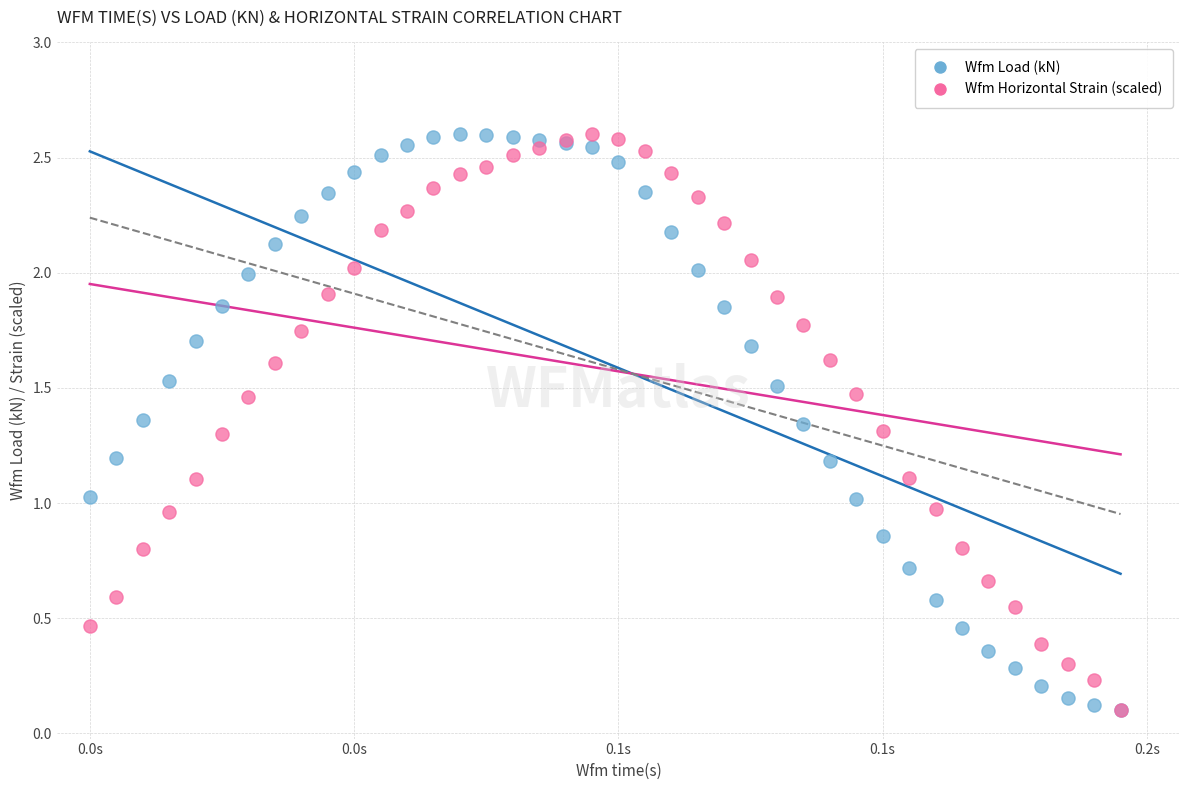

What are all the series names shown in the legend?

Wfm Load (kN), Wfm Horizontal Strain (scaled)